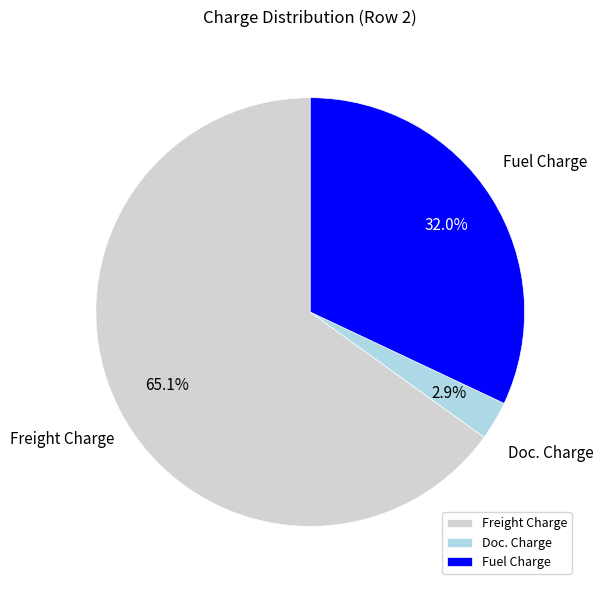

Does any single category account for the majority?

Yes